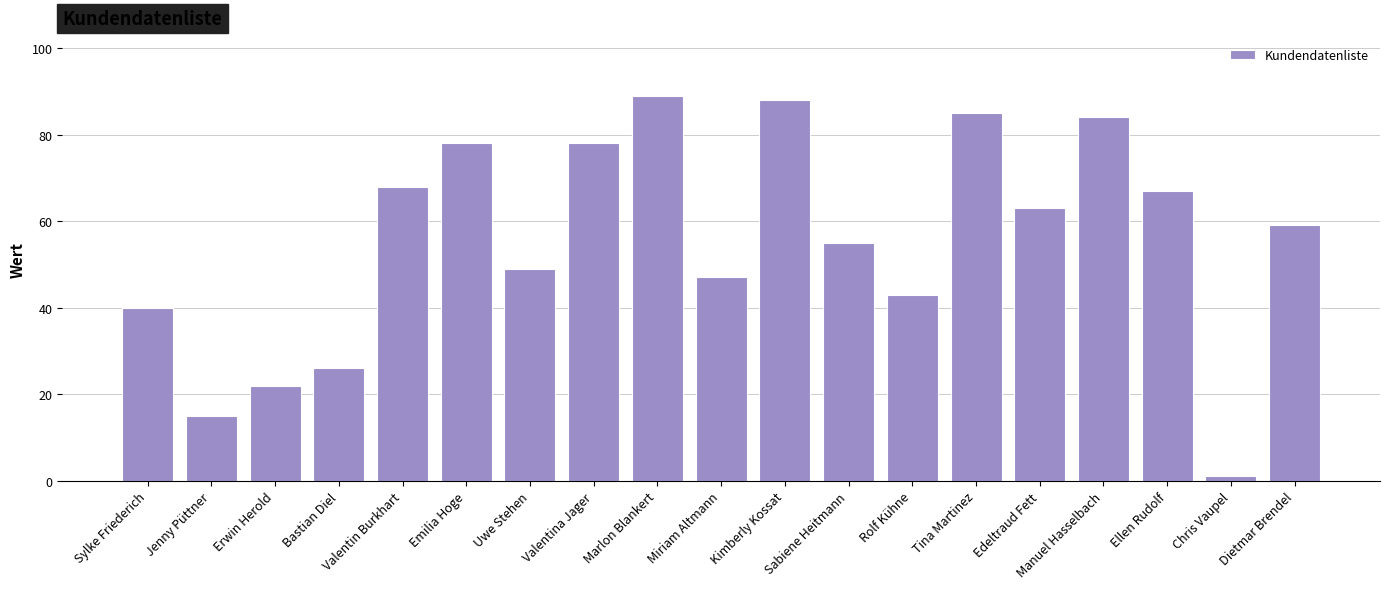

What is the label of the 14th bar from the left?

Tina Martinez